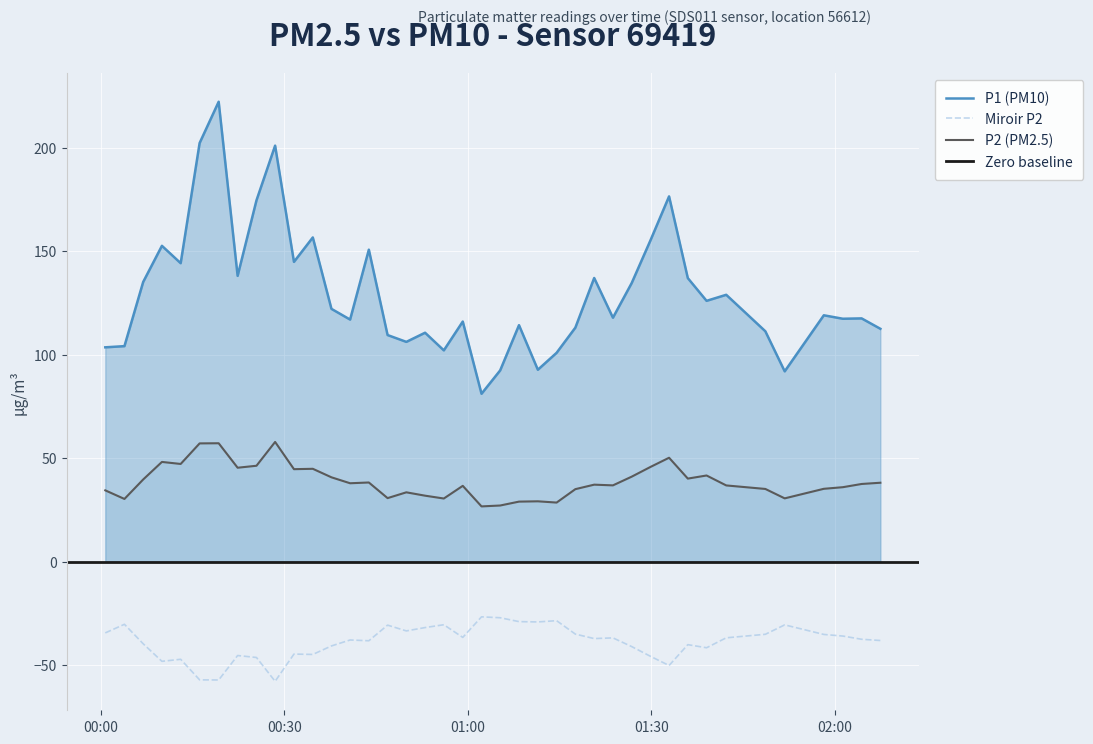

True or false: P1 (PM10) and P2 (PM2.5) cross at least once.

False